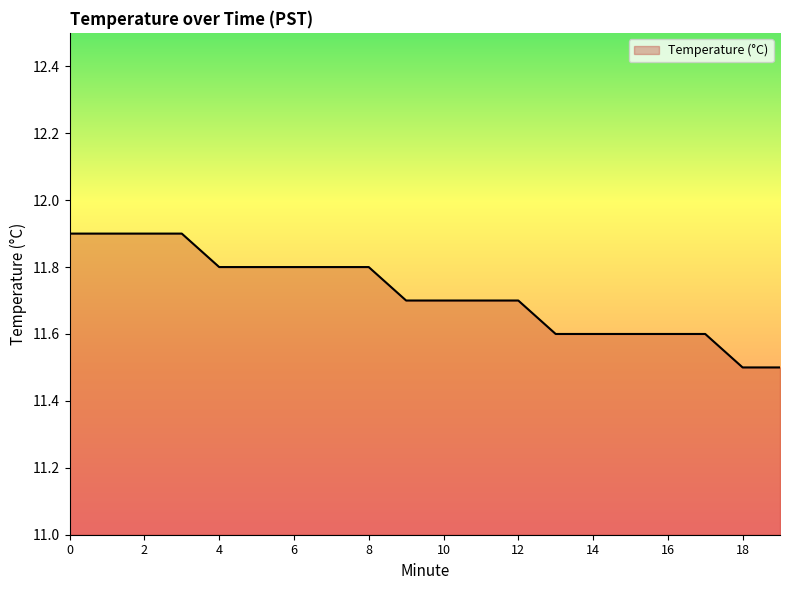

What is the greatest value displayed?

11.9